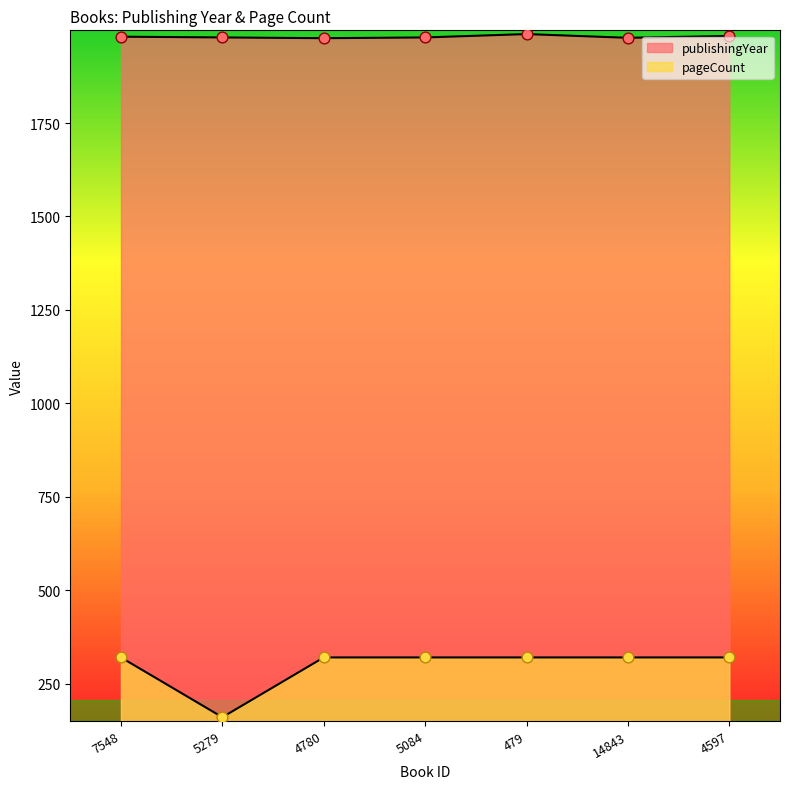

At how many categories does at least one series exceed 1447?

7